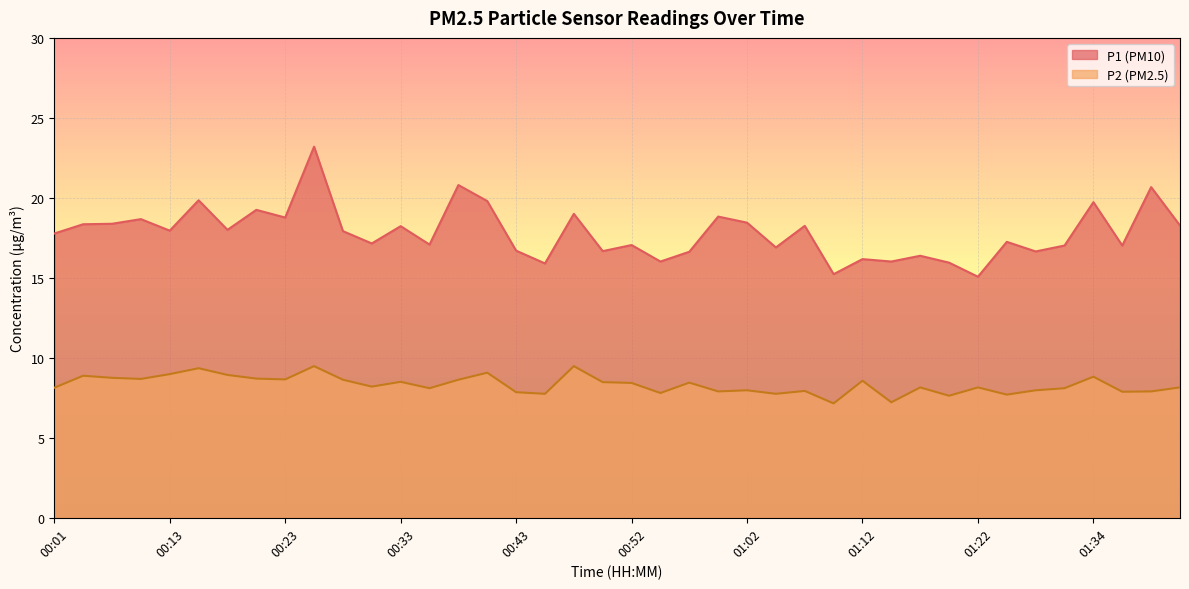

List the labels in order of P1 value, largest first.

00:26, 00:38, 01:39, 00:16, 00:40, 01:34, 00:21, 00:47, 01:00, 00:23, 00:08, 01:02, 00:06, 00:03, 01:41, 01:07, 00:33, 00:18, 00:13, 00:28, 00:01, 01:24, 00:30, 00:35, 00:52, 01:29, 01:36, 01:05, 00:43, 00:50, 01:26, 00:57, 01:17, 01:12, 00:55, 01:14, 01:19, 00:45, 01:09, 01:22